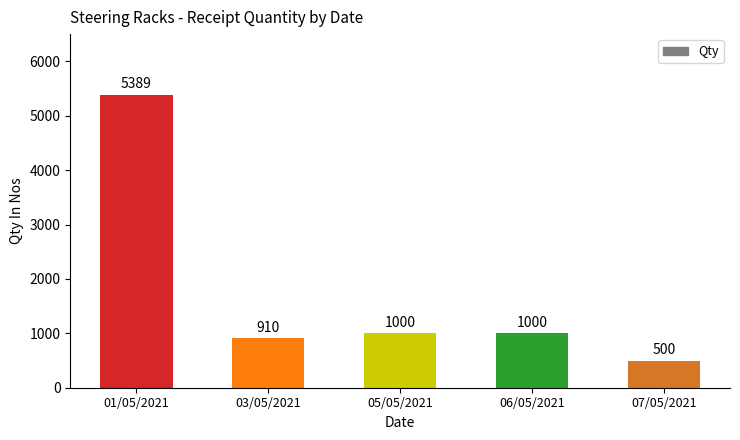

What is the approximate value at 07/05/2021?

500